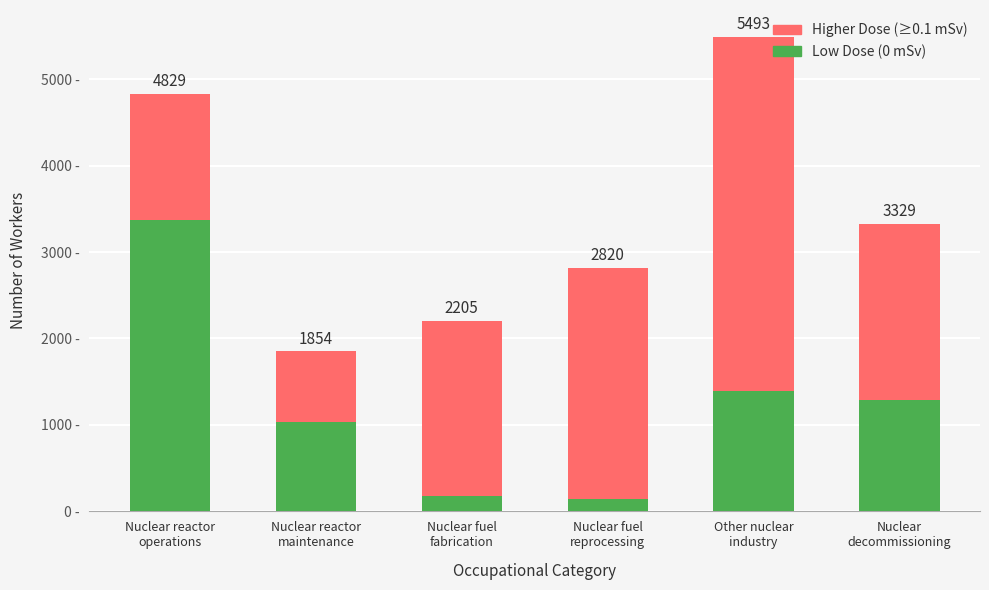

Are the bars horizontal?

No